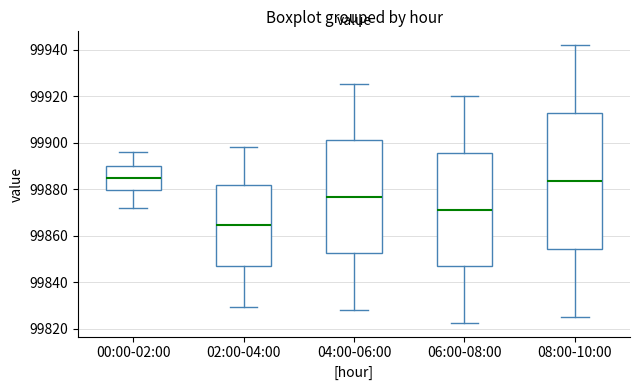

Reading left to right, read every box against the y-axis: the position of its median line, the range the box covers, and the ends of its whiskers. The values are not printed on the chart, so give them approximately, as read against the axis.

00:00-02:00: median 99884, box 99880 to 99890, whiskers 99872 to 99896
02:00-04:00: median 99864, box 99846 to 99882, whiskers 99830 to 99898
04:00-06:00: median 99876, box 99852 to 99902, whiskers 99828 to 99926
06:00-08:00: median 99872, box 99846 to 99896, whiskers 99822 to 99920
08:00-10:00: median 99884, box 99854 to 99912, whiskers 99826 to 99942